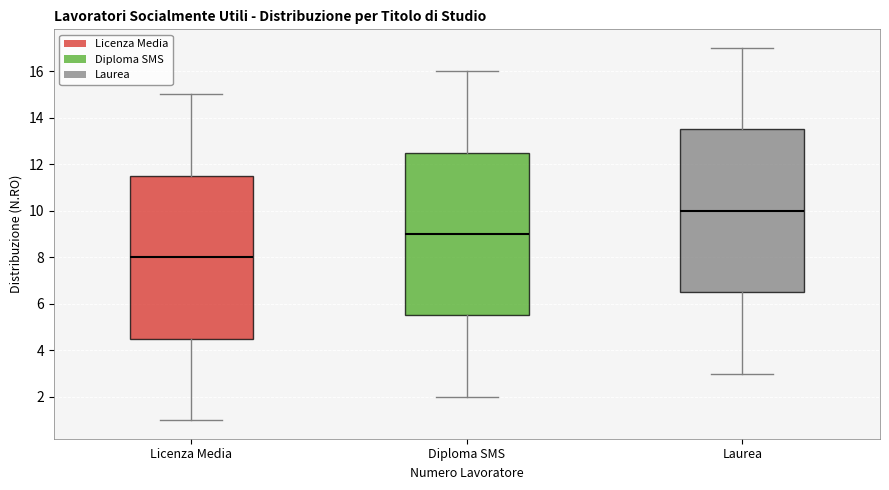

Reading left to right, read every box against the y-axis: the position of its median line, the range the box covers, and the ends of its whiskers. The values are not printed on the chart, so give them approximately, as read against the axis.

Licenza Media: median 8.0, box 4.6 to 11.6, whiskers 1.0 to 15.0
Diploma SMS: median 9.0, box 5.6 to 12.6, whiskers 2.0 to 16.0
Laurea: median 10.0, box 6.6 to 13.6, whiskers 3.0 to 17.0